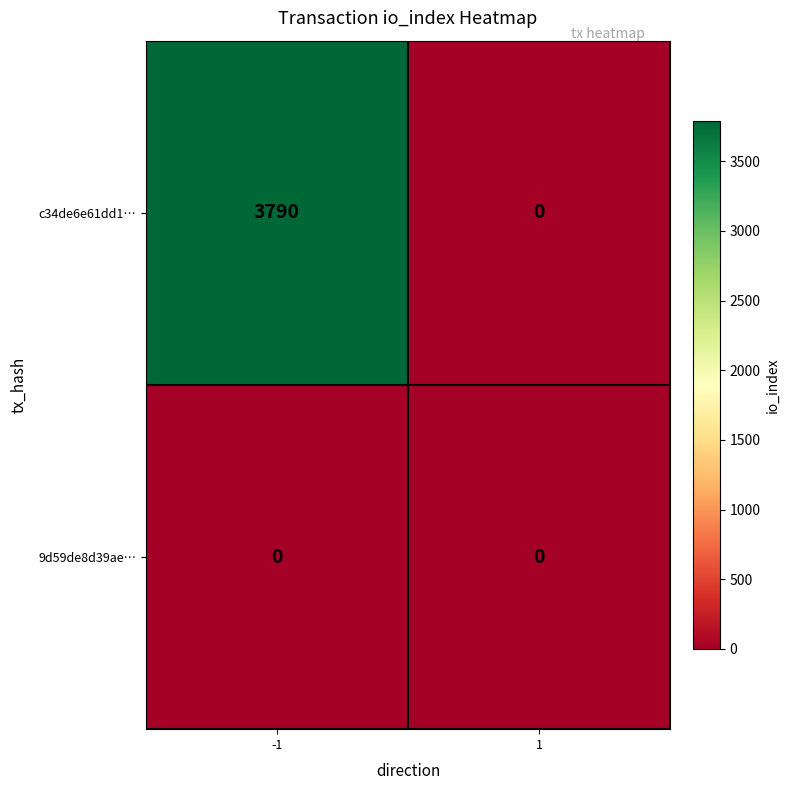

Rank the series by their average value, from highest to lowest.

c34de6e61dd1…, 9d59de8d39ae…